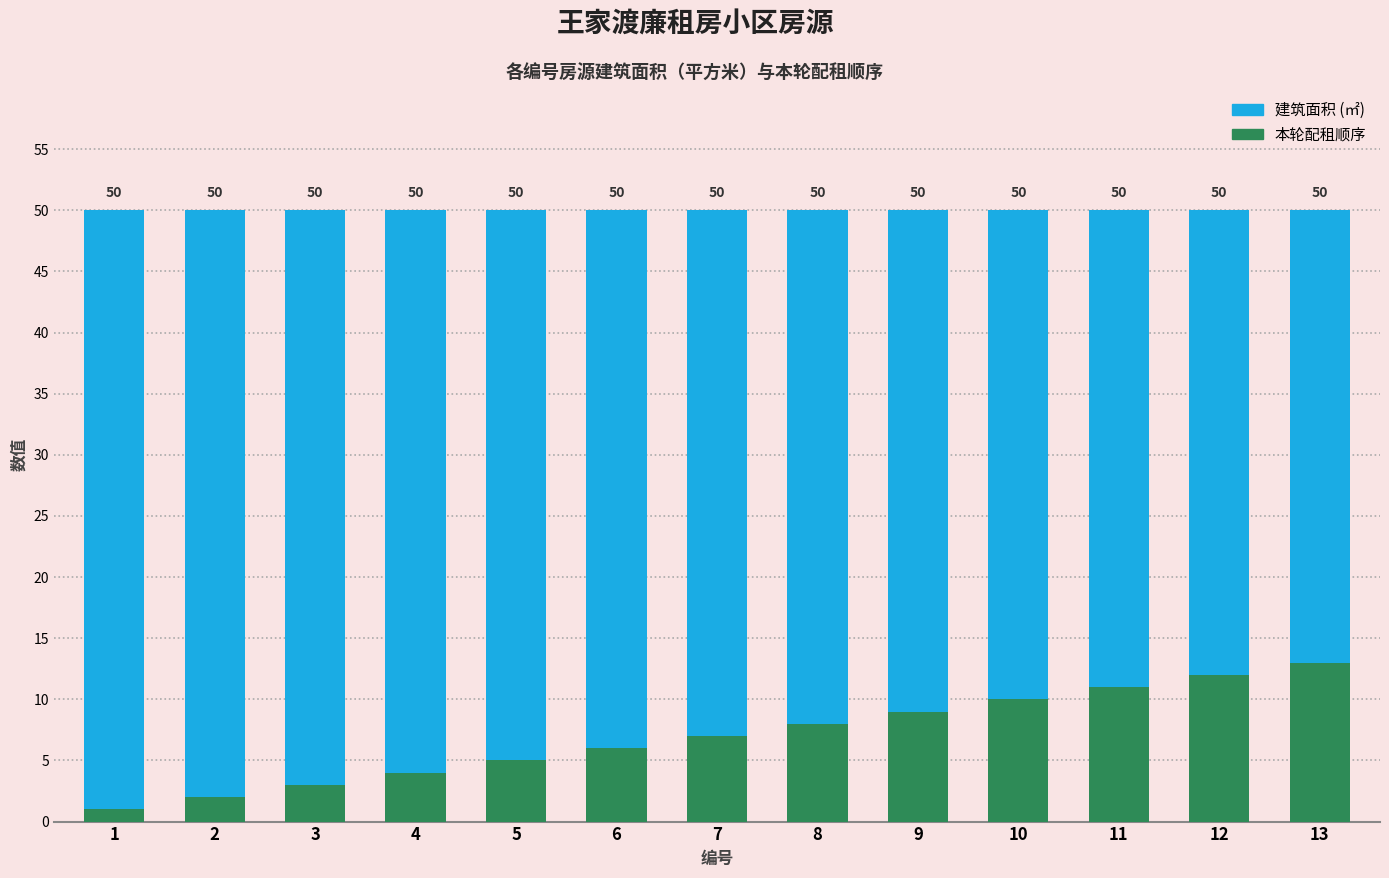

List the labels in order of 本轮配租顺序 value, largest first.

13, 12, 11, 10, 9, 8, 7, 6, 5, 4, 3, 2, 1